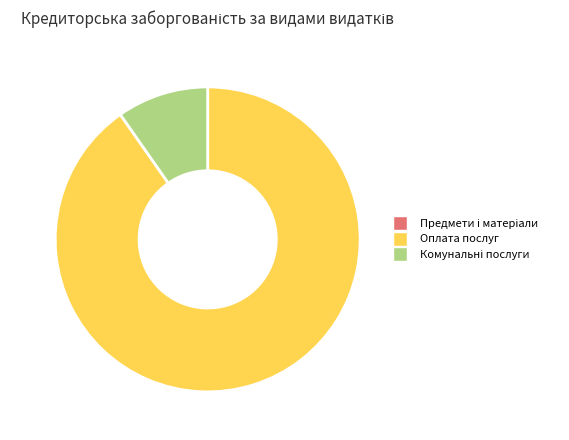

Does any single category account for the majority?

Yes